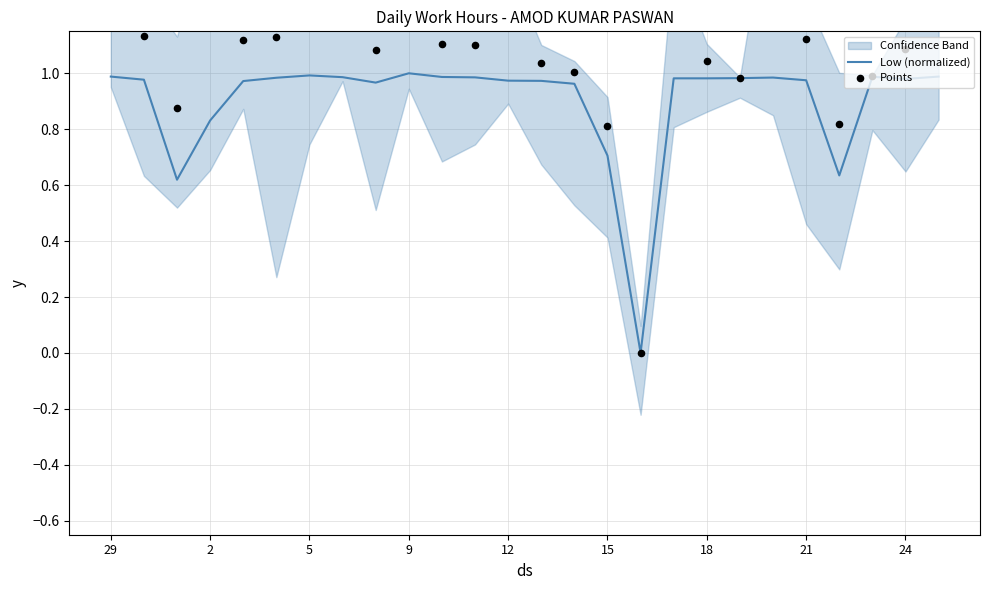

Which series contains the highest Y value?

Points